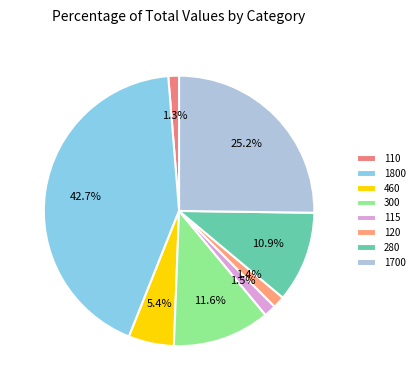

To the nearest percent, what portion does 120 represent?

1%